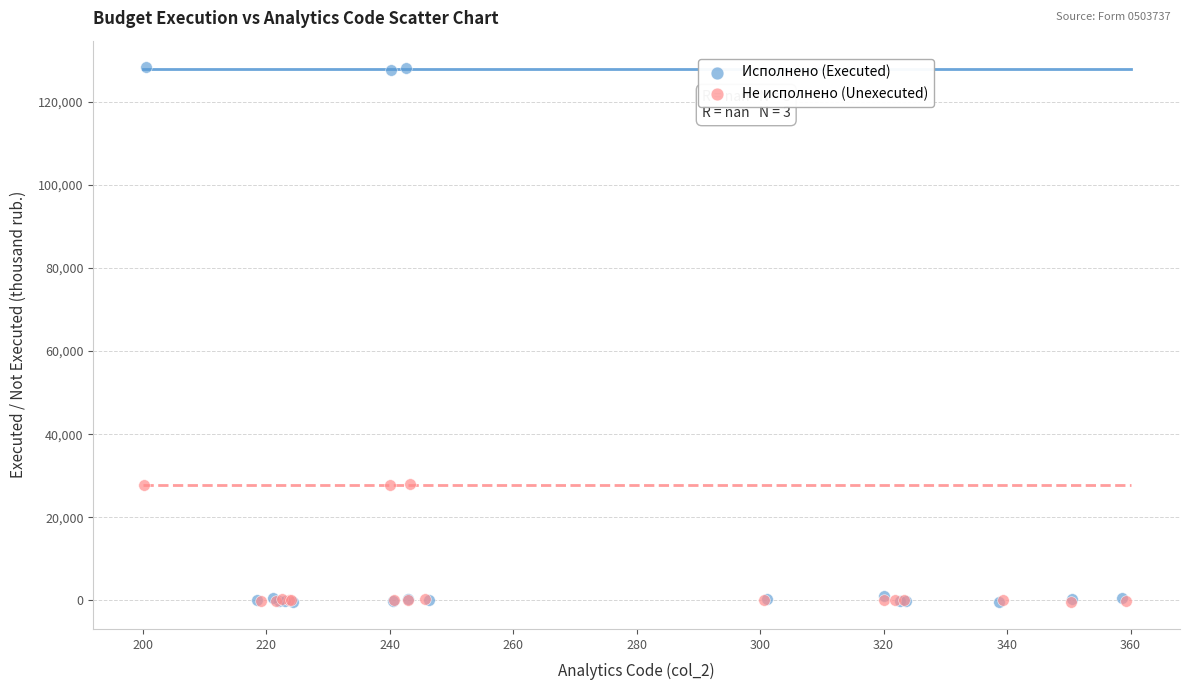

Which series contains the highest Y value?

Исполнено (Executed)